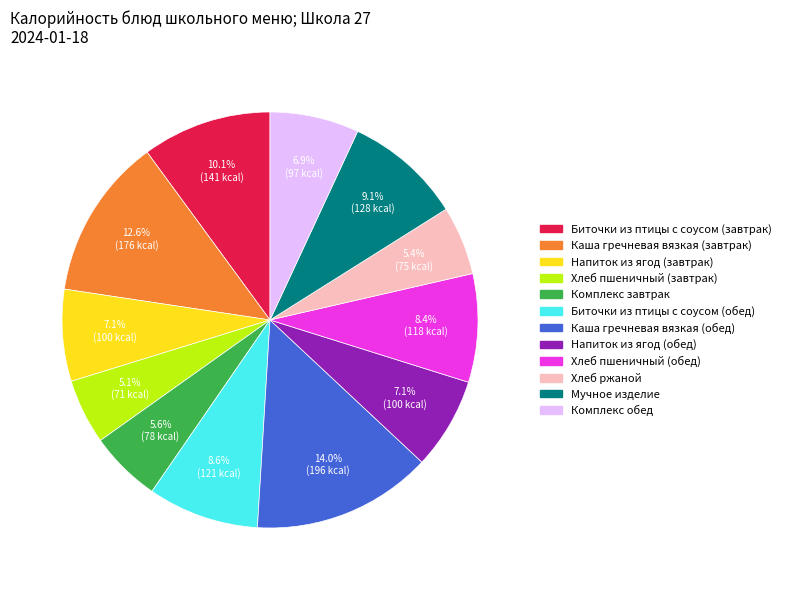

Which has a higher value, Напиток из ягод (обед) or Биточки из птицы с соусом (обед)?

Биточки из птицы с соусом (обед)